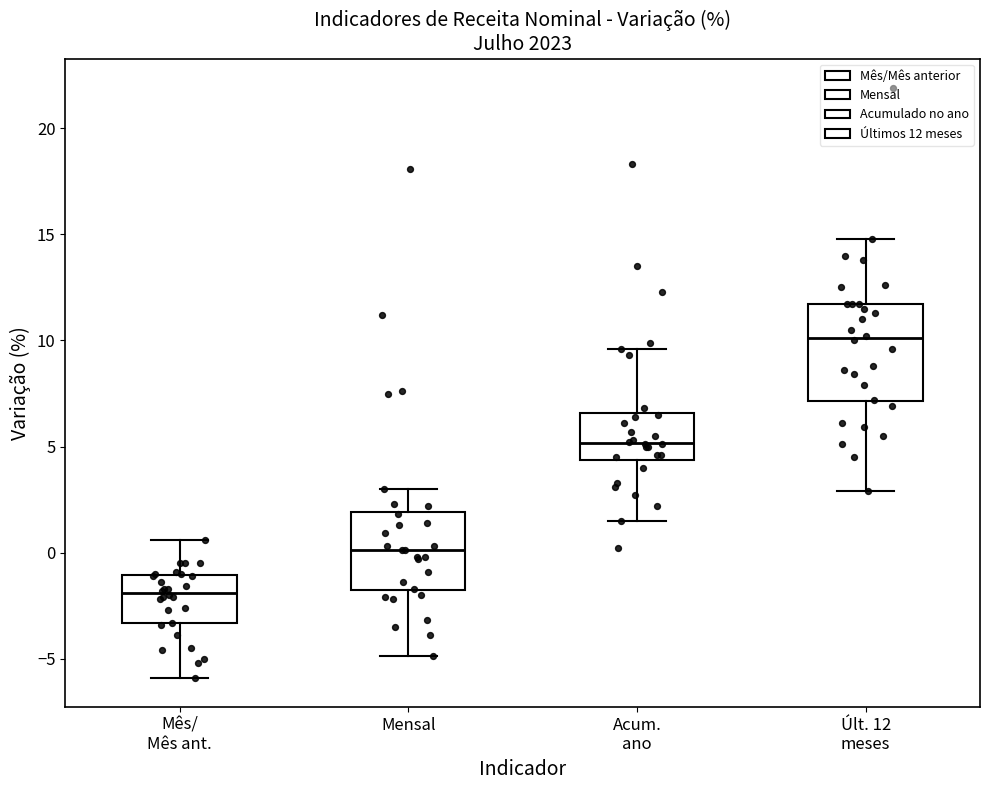

Reading left to right, transcribe this box plot: for each box, give where its median line is, the range the box spans, and where its two whiskers end, as read against the y-axis. The values are not printed on the chart, so give them approximately, as read against the axis.

Mês/ Mês ant.: median -2.0, box -3.5 to -1.0, whiskers -6.0 to 0.5
Mensal: median 0.0, box -2.0 to 2.0, whiskers -5.0 to 3.0
Acum. ano: median 5.0, box 4.5 to 6.5, whiskers 1.5 to 9.5
Últ. 12 meses: median 10.0, box 7.0 to 11.5, whiskers 3.0 to 15.0